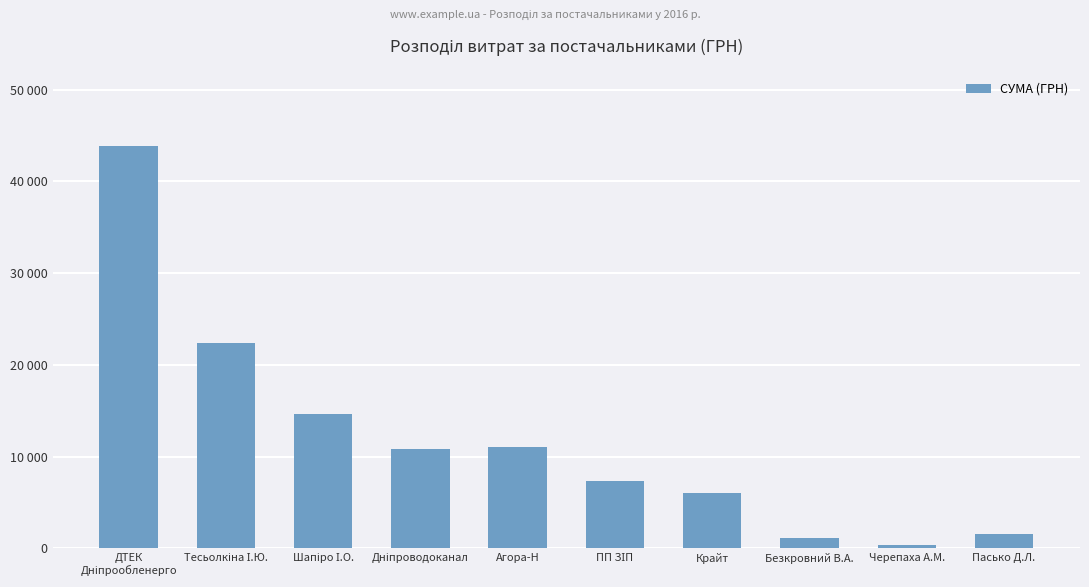

What is the label of the 10th bar from the left?

Пасько Д.Л.